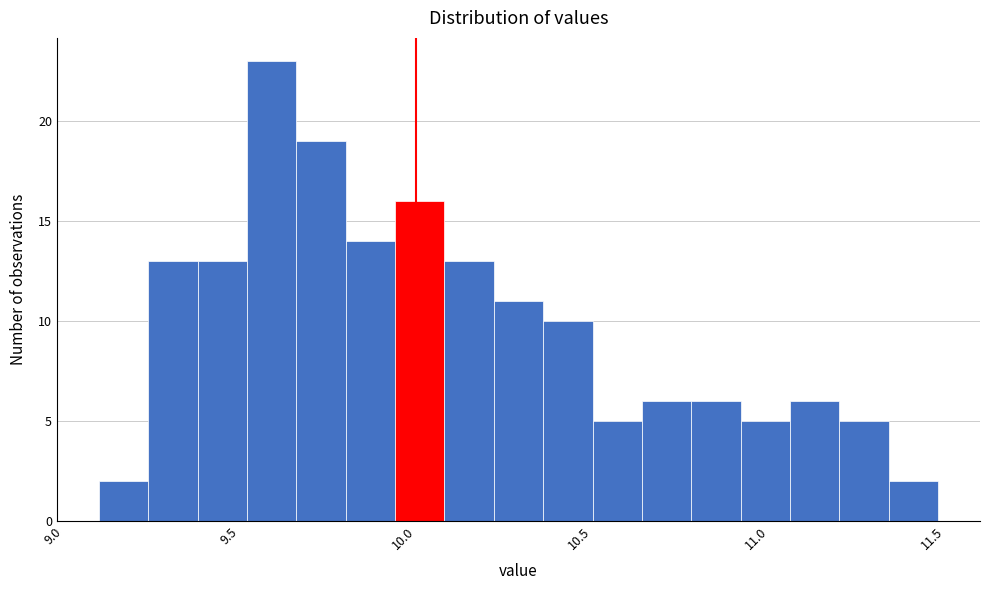

Around what value on the x-axis is the tallest bar? Give the approximate position of its centre, as read against the axis.

9.60